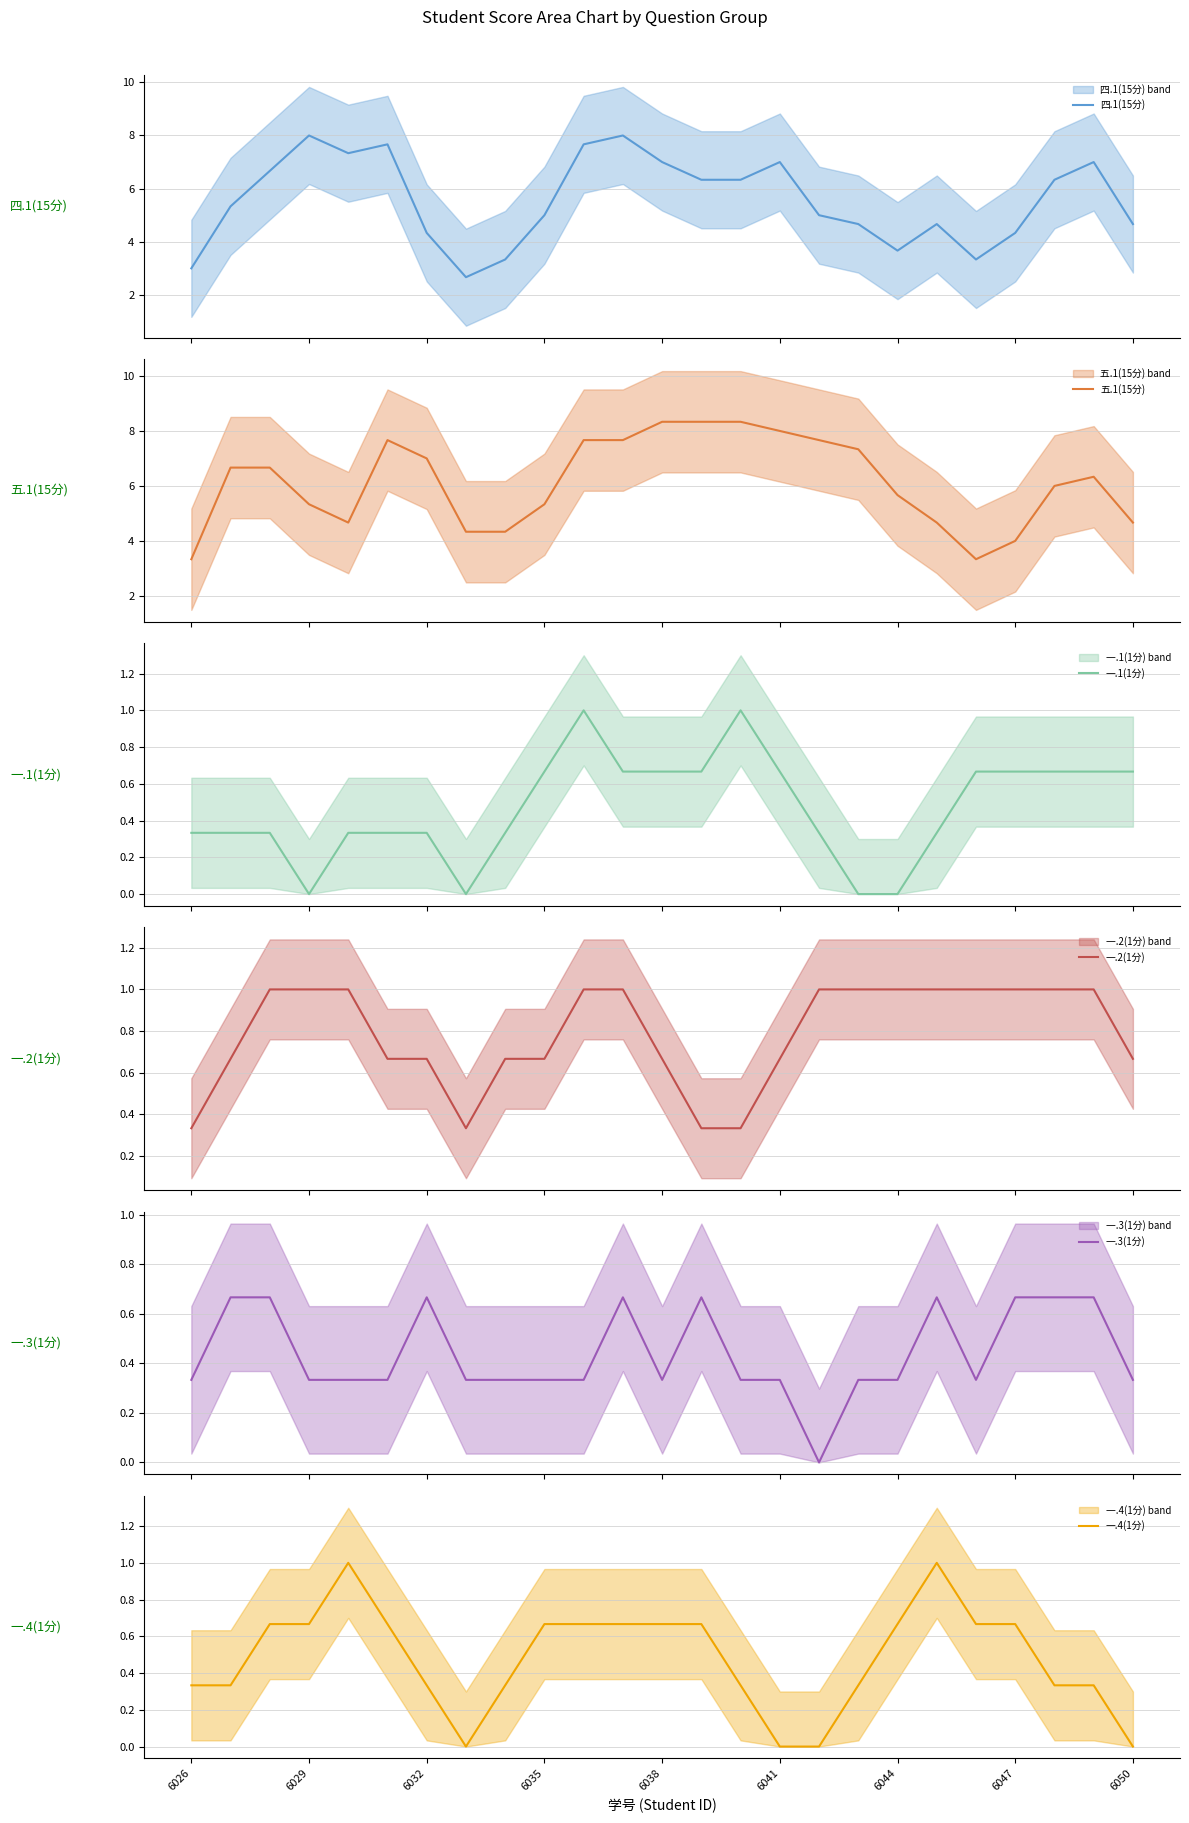

What is the lowest value of the 四.1(15分) series?

2.7